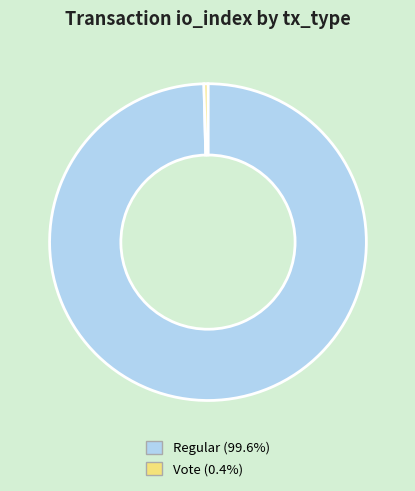

Rank the categories by value from lowest to highest.

Vote, Regular